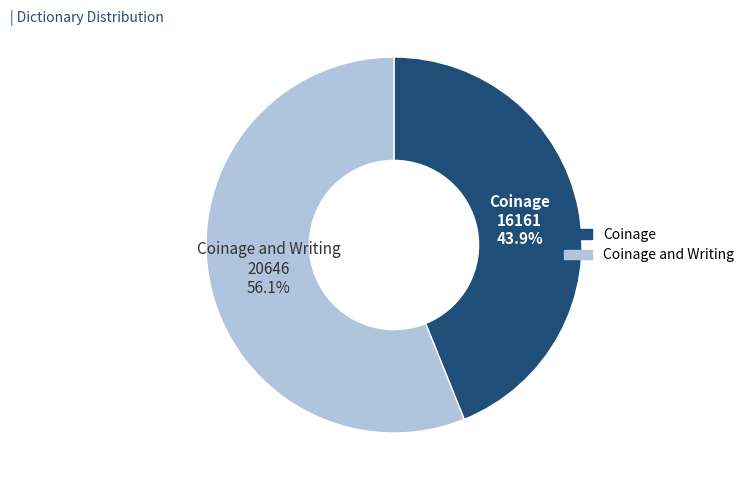

The Coinage and Writing slice represents 56% of the pie. True or false?

True